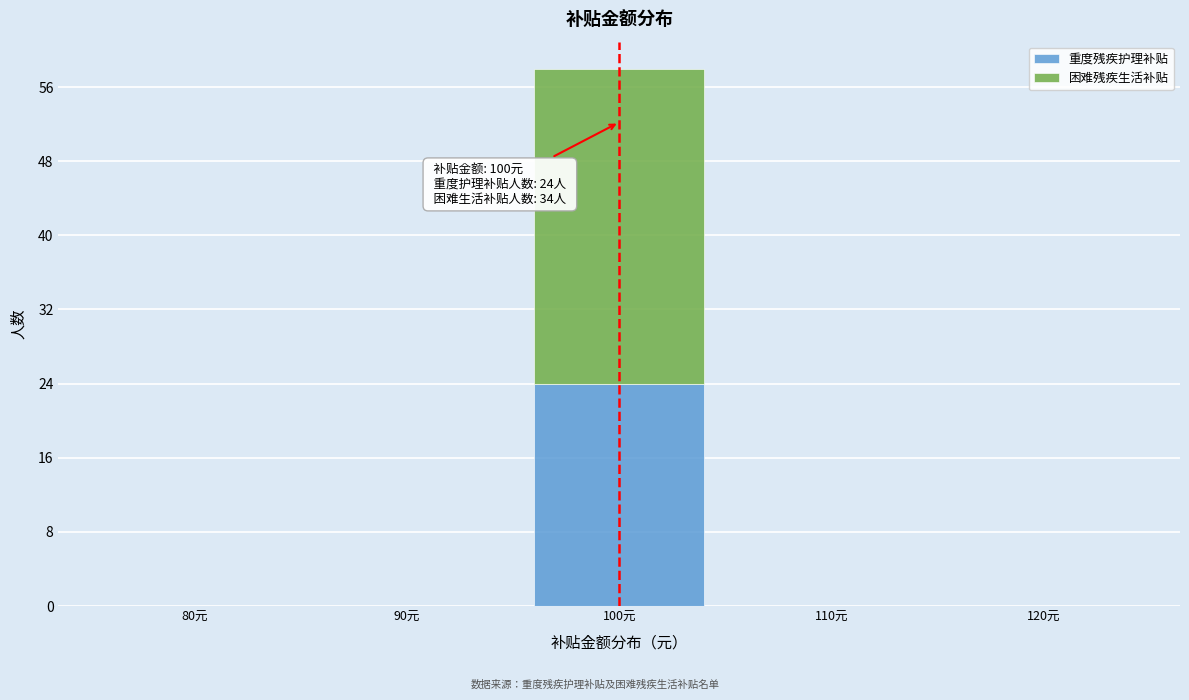

Reading left to right, what are the values for 重度残疾护理补贴?

80元=0	90元=0	100元=24	110元=0	120元=0